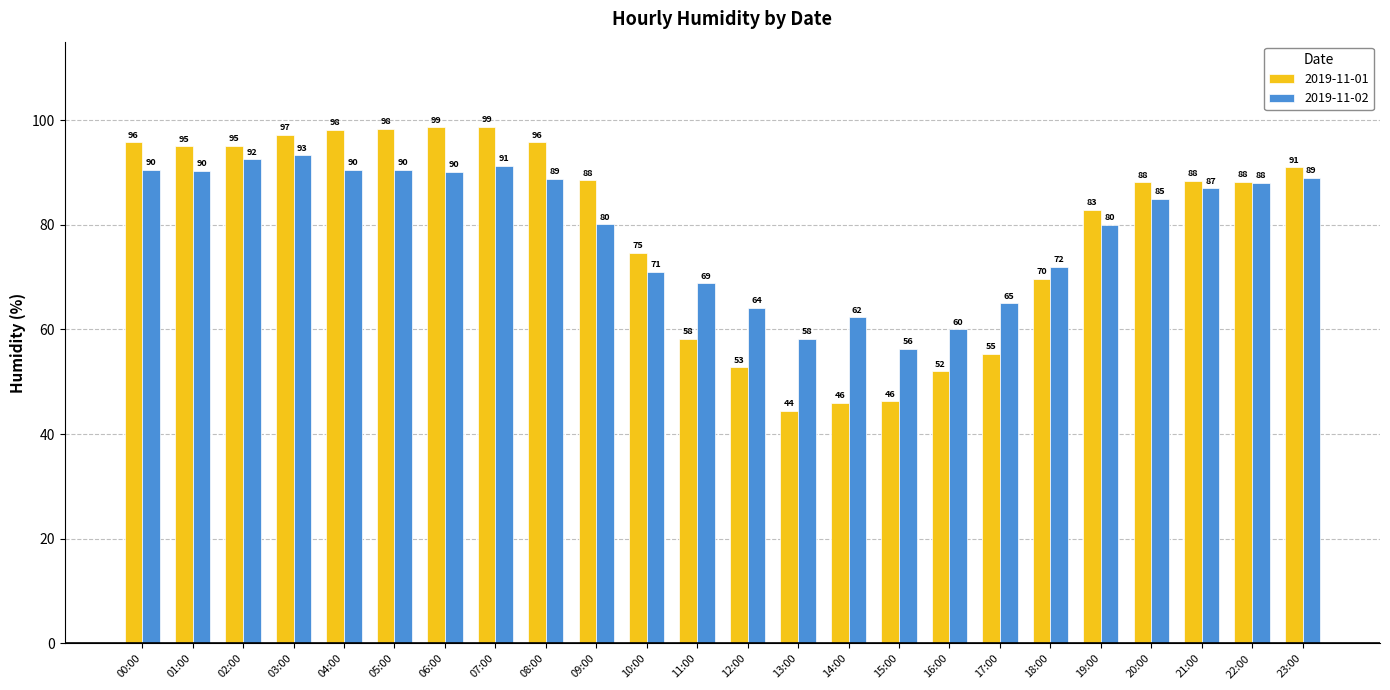

At which label does 2019-11-01 first exceed 88?

00:00